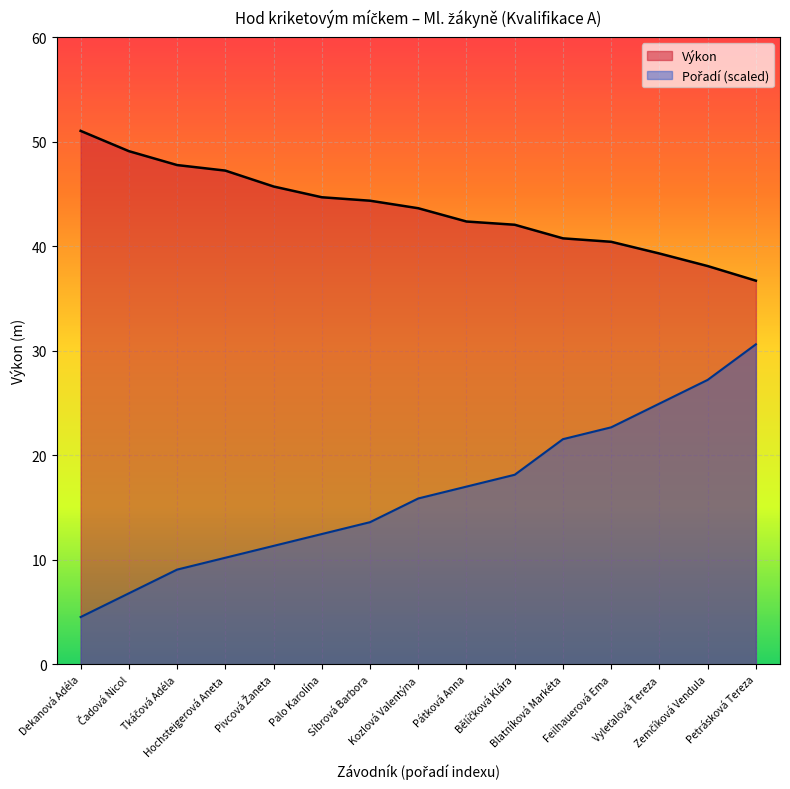

Which category has the lowest value in the Pořadí series?

Dekanová Adéla